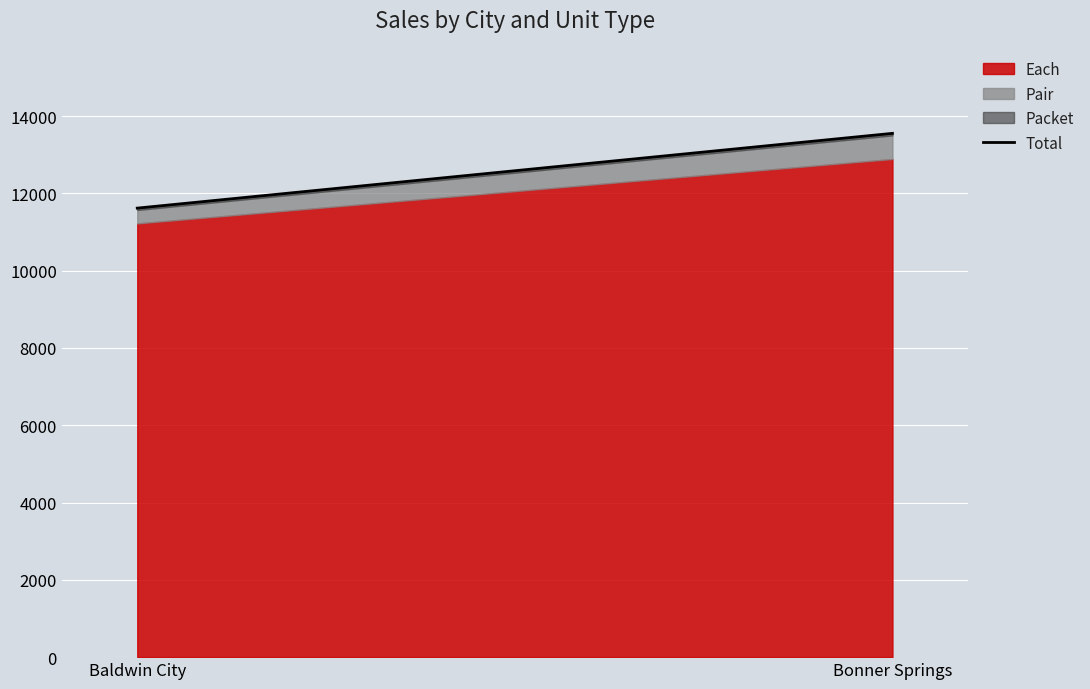

What is the label of the 1st point from the left?

Baldwin City